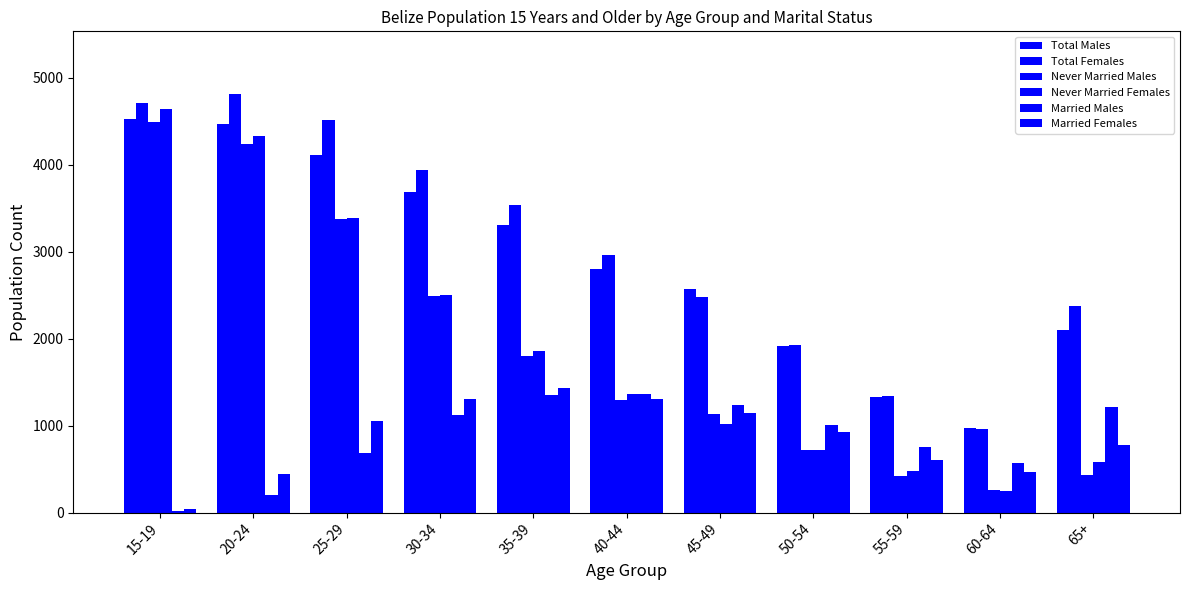

How many series are shown in this chart?

6